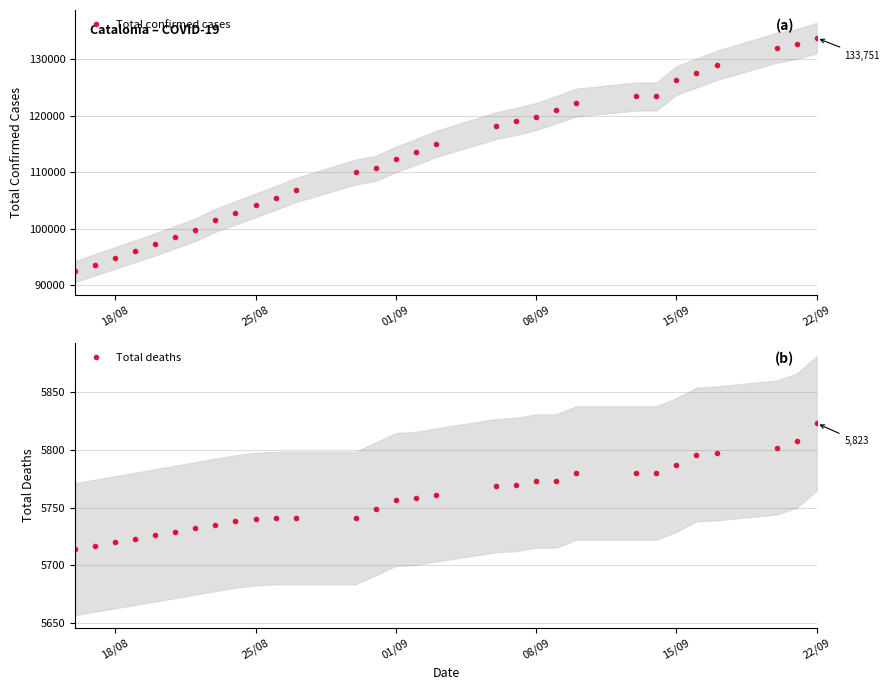

Is it true that Total deaths equals 9791 at 22/09?

False